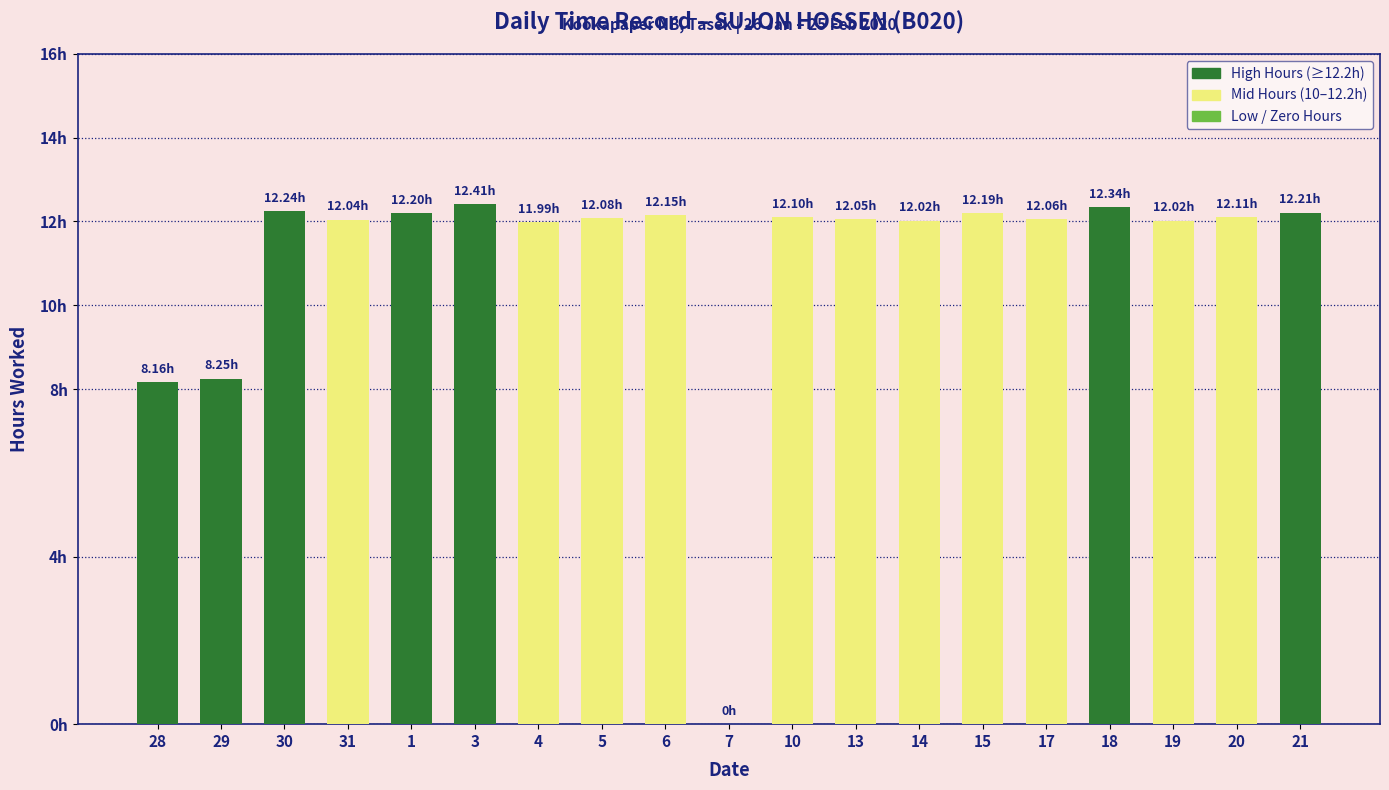

Are the bars horizontal?

No